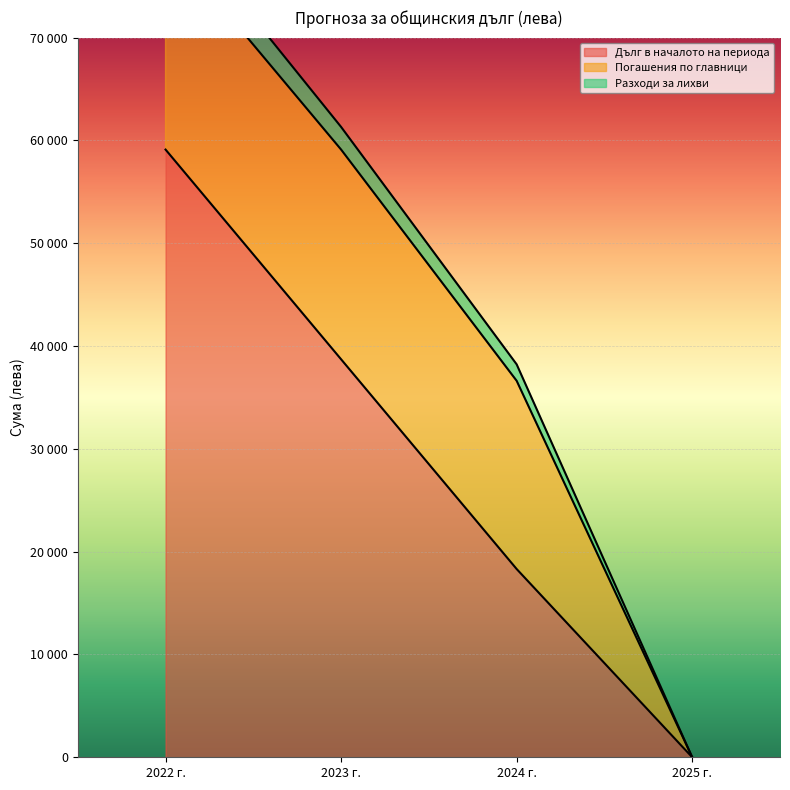

True or false: Дълг в началото на периода and Разходи за лихви intersect in this chart.

False